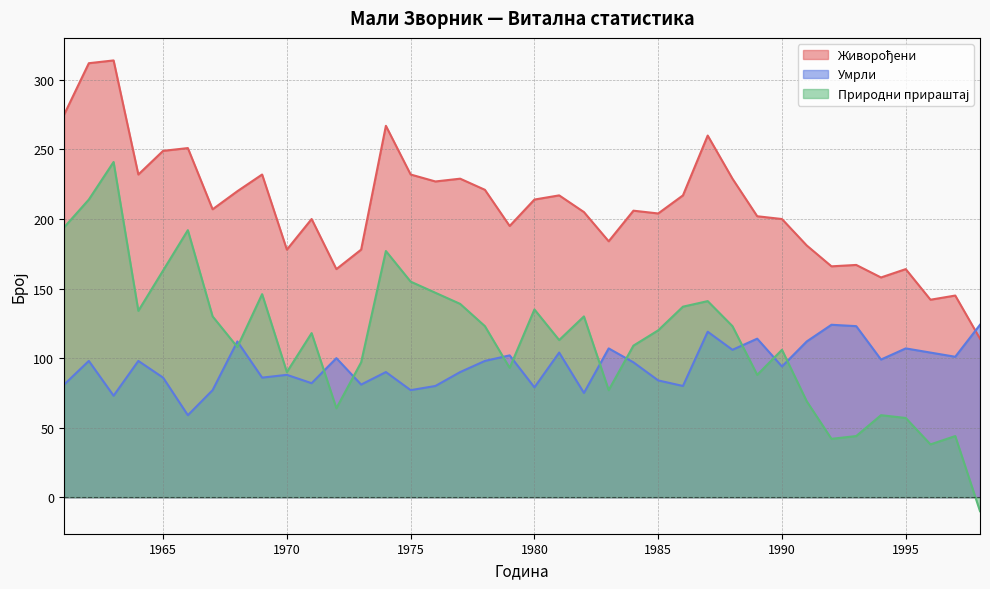

How many interior local valleys does the Живорођени series have?

11